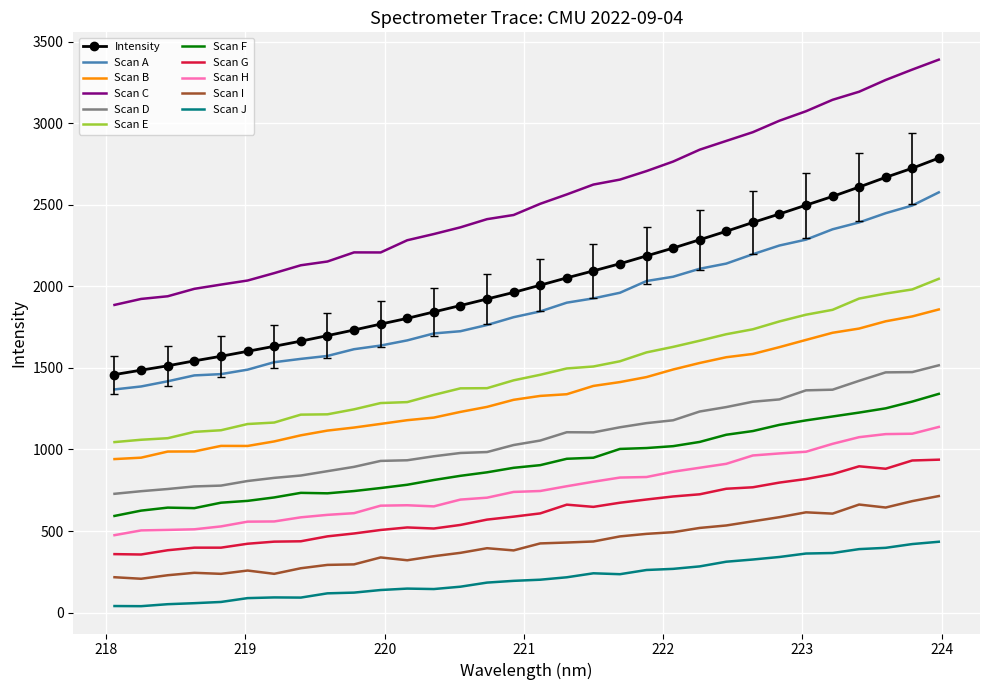

Rank the series by their maximum value, from lowest to highest.

Scan J, Scan I, Scan G, Scan H, Scan F, Scan D, Scan B, Scan E, Scan A, Intensity, Scan C